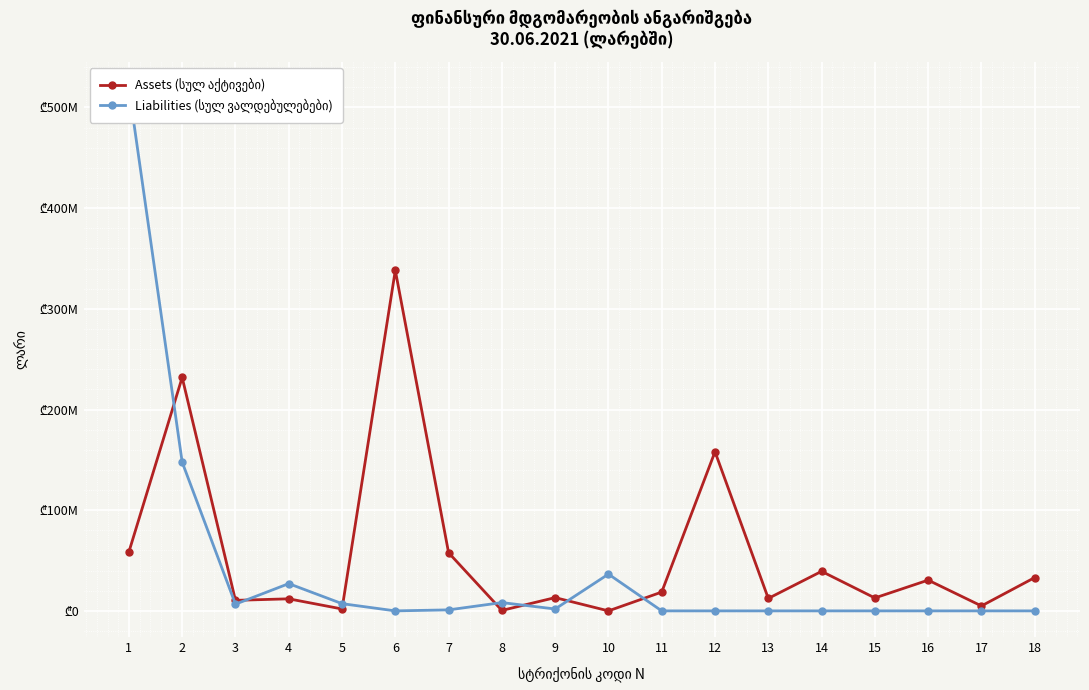

What are all the series names shown in the legend?

Assets (სულ აქტივები), Liabilities (სულ ვალდებულებები)